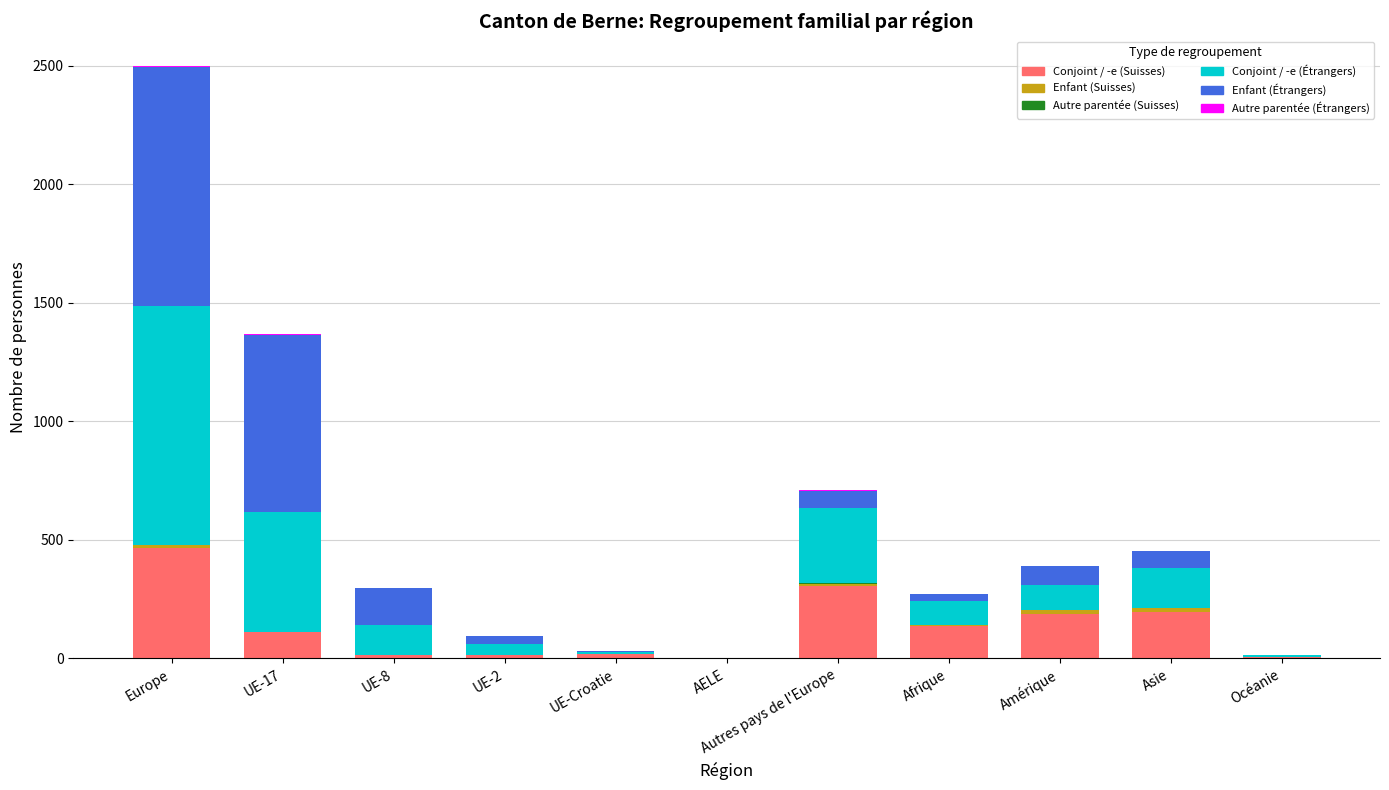

How many series are shown in this chart?

6